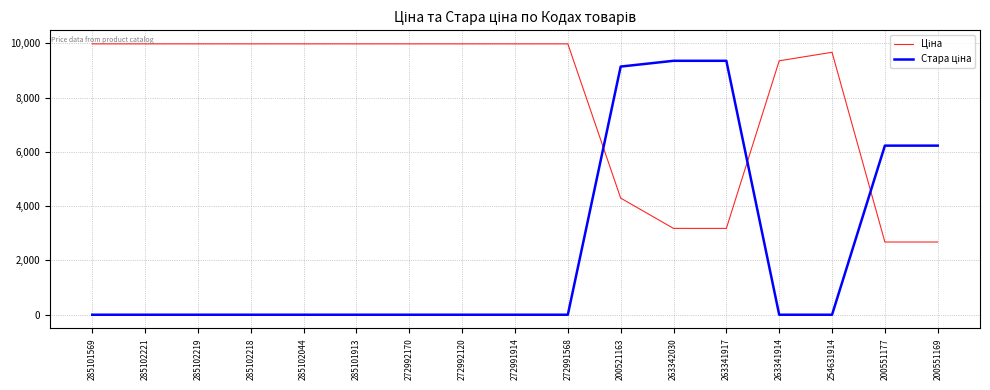

At which category is the sum across all series the highest?

200521163